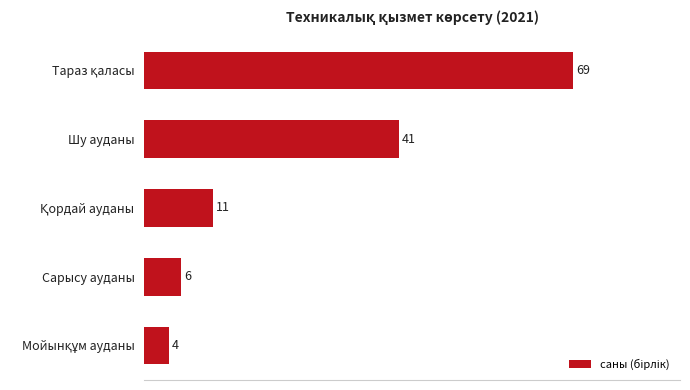

The value at Сарысу ауданы is 6. True or false?

True